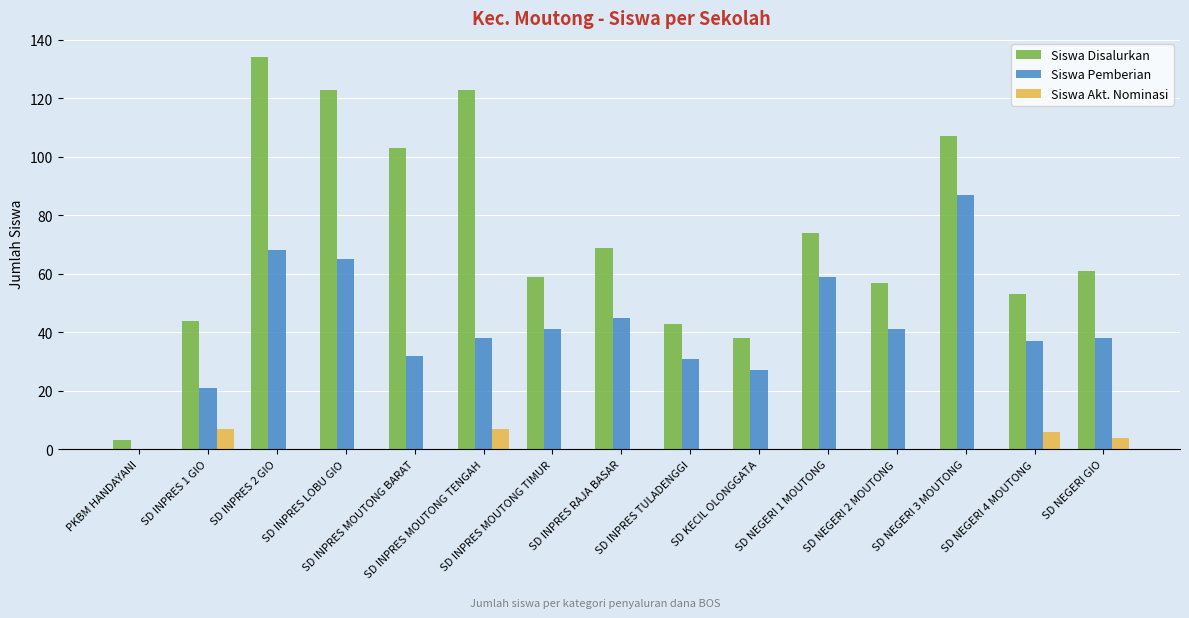

What is the maximum value for Siswa Disalurkan?

134